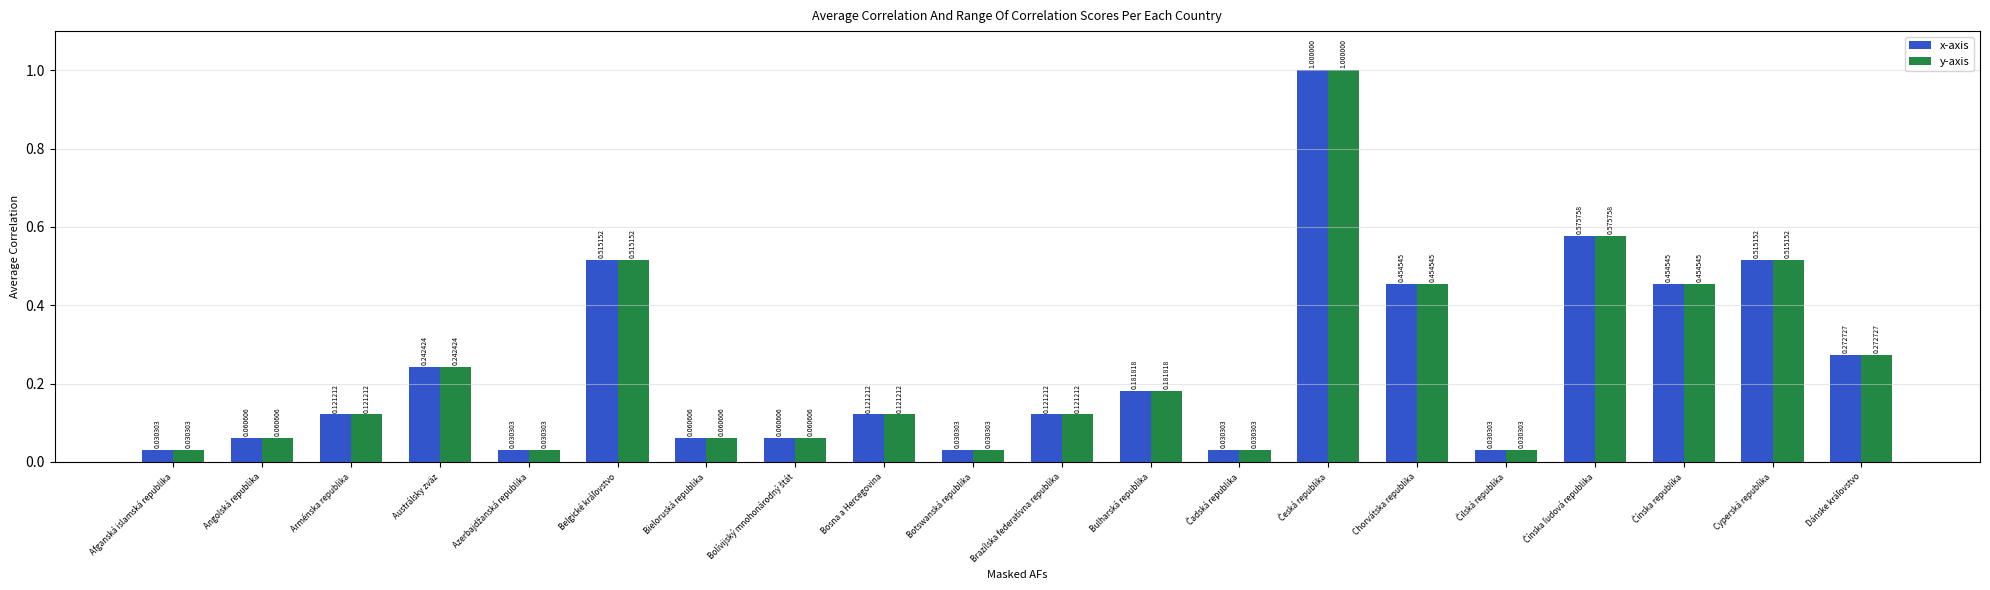

What is the difference between the maximum and second lowest values in the y-axis series?

1.0